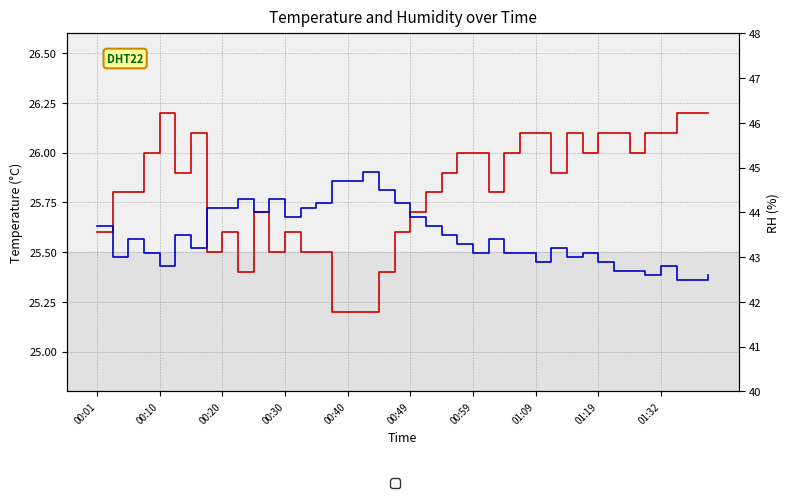

How many values in the Humidity series are below 43?

10